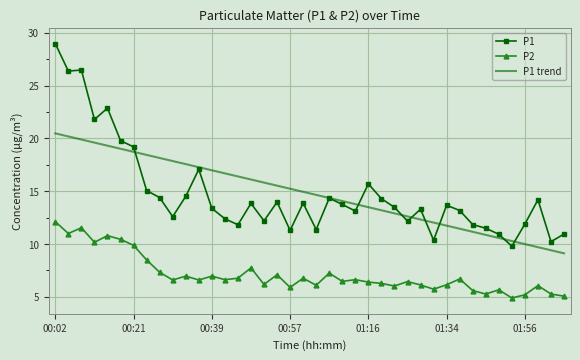

What is the maximum value shown in the chart?

29.0